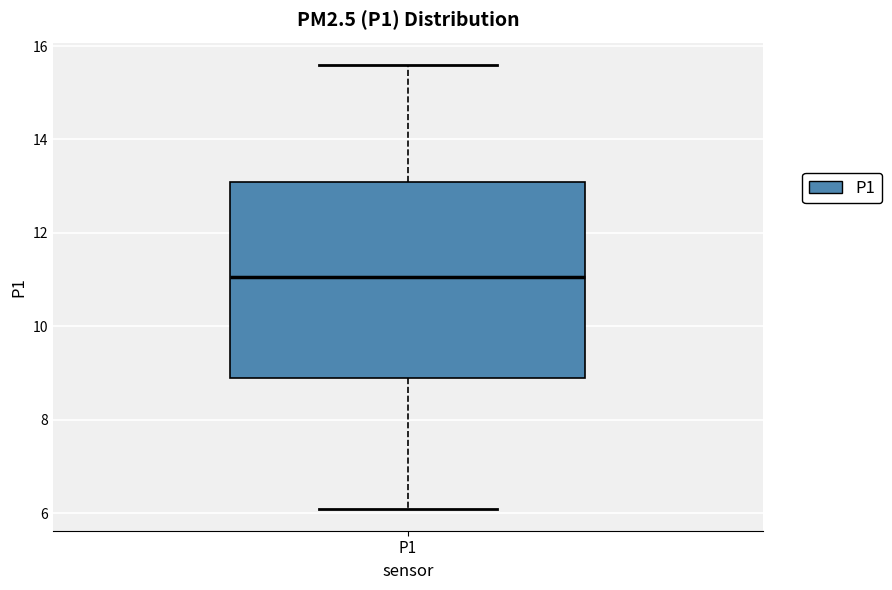

Transcribe this box plot: give where the median line is, the range the box spans, and where the two whiskers end, as read against the y-axis. The values are not printed on the chart, so give them approximately, as read against the axis.

median 11.0, box 8.8 to 13.0, whiskers 6.2 to 15.6